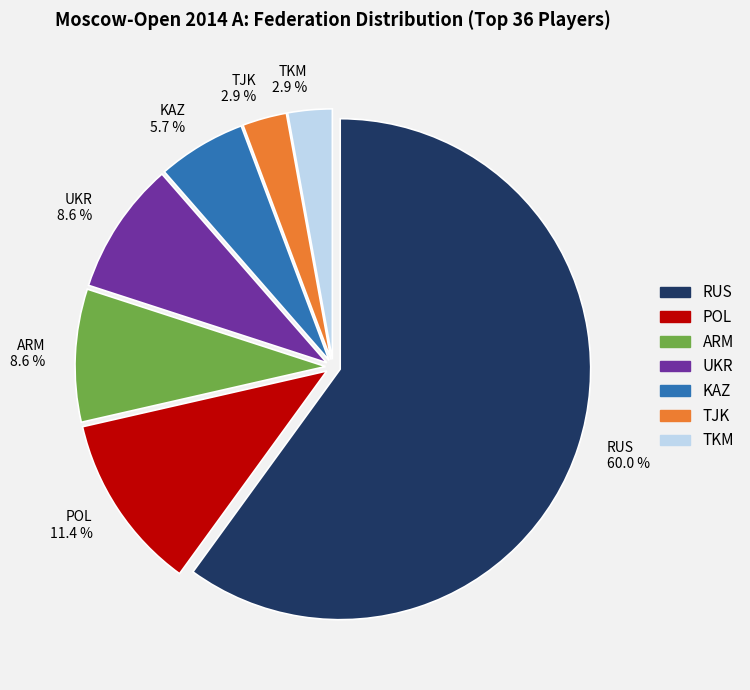

How many segments does this pie chart have?

7